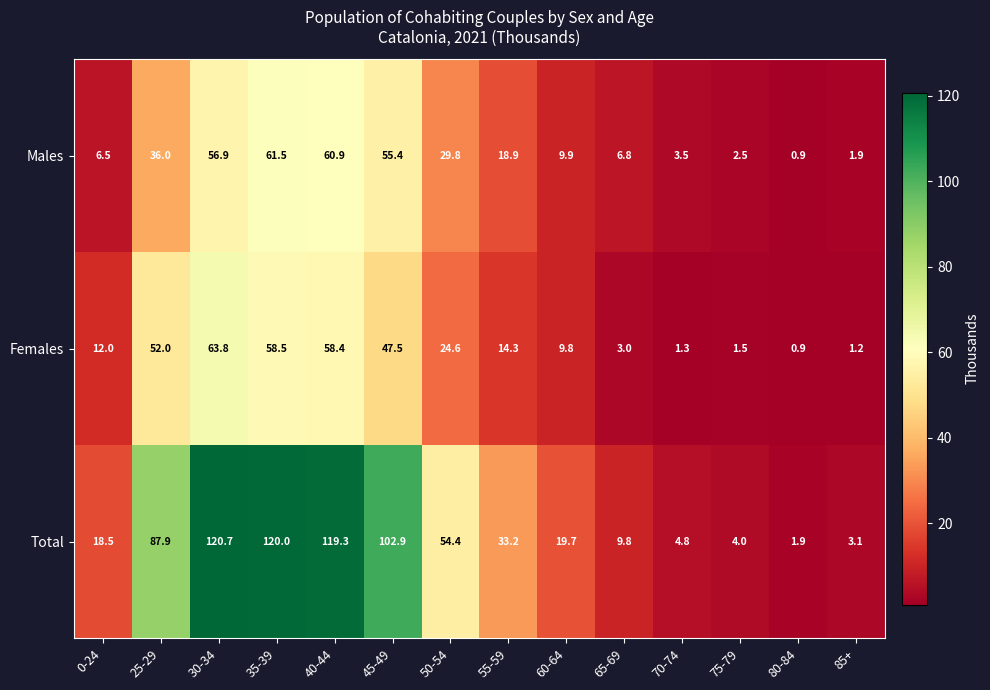

True or false: Males has a value of 36.0 at 25-29.

True